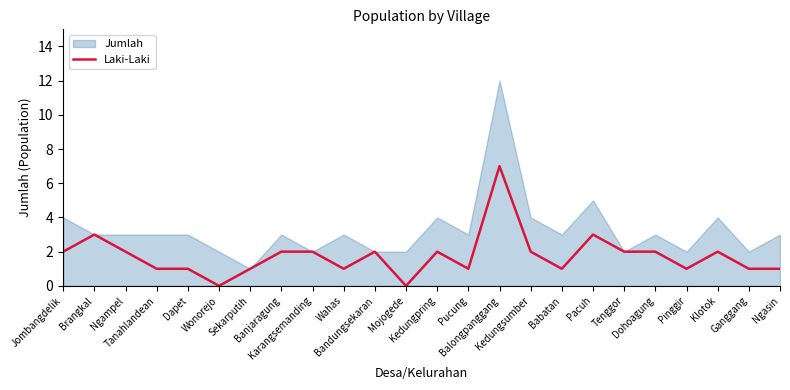

The value at Ngasin is 0. True or false?

False